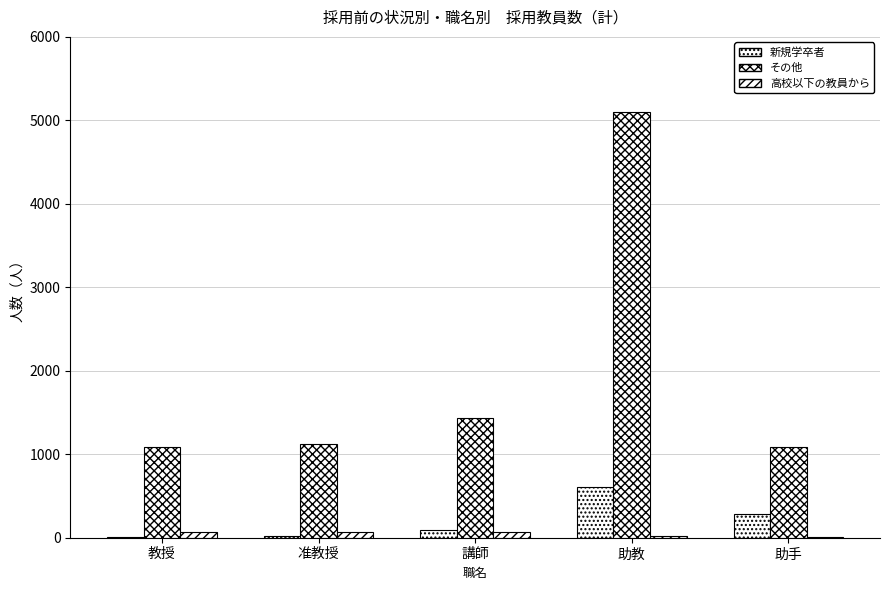

Reading left to right, extract all data points from this chart.

新規学卒者: 4	15	89	611	280
その他: 1090	1120	1435	5102	1086
高校以下の教員から: 67	71	65	17	6